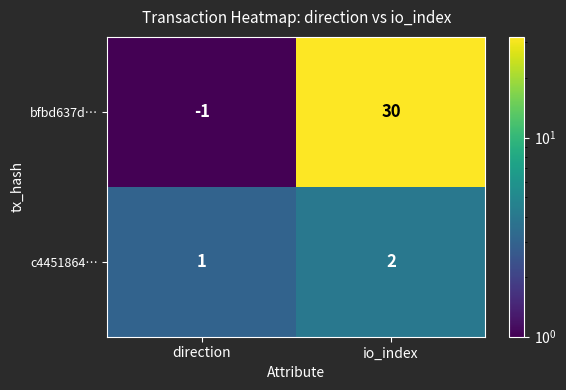

What is the maximum value shown in the chart?

30